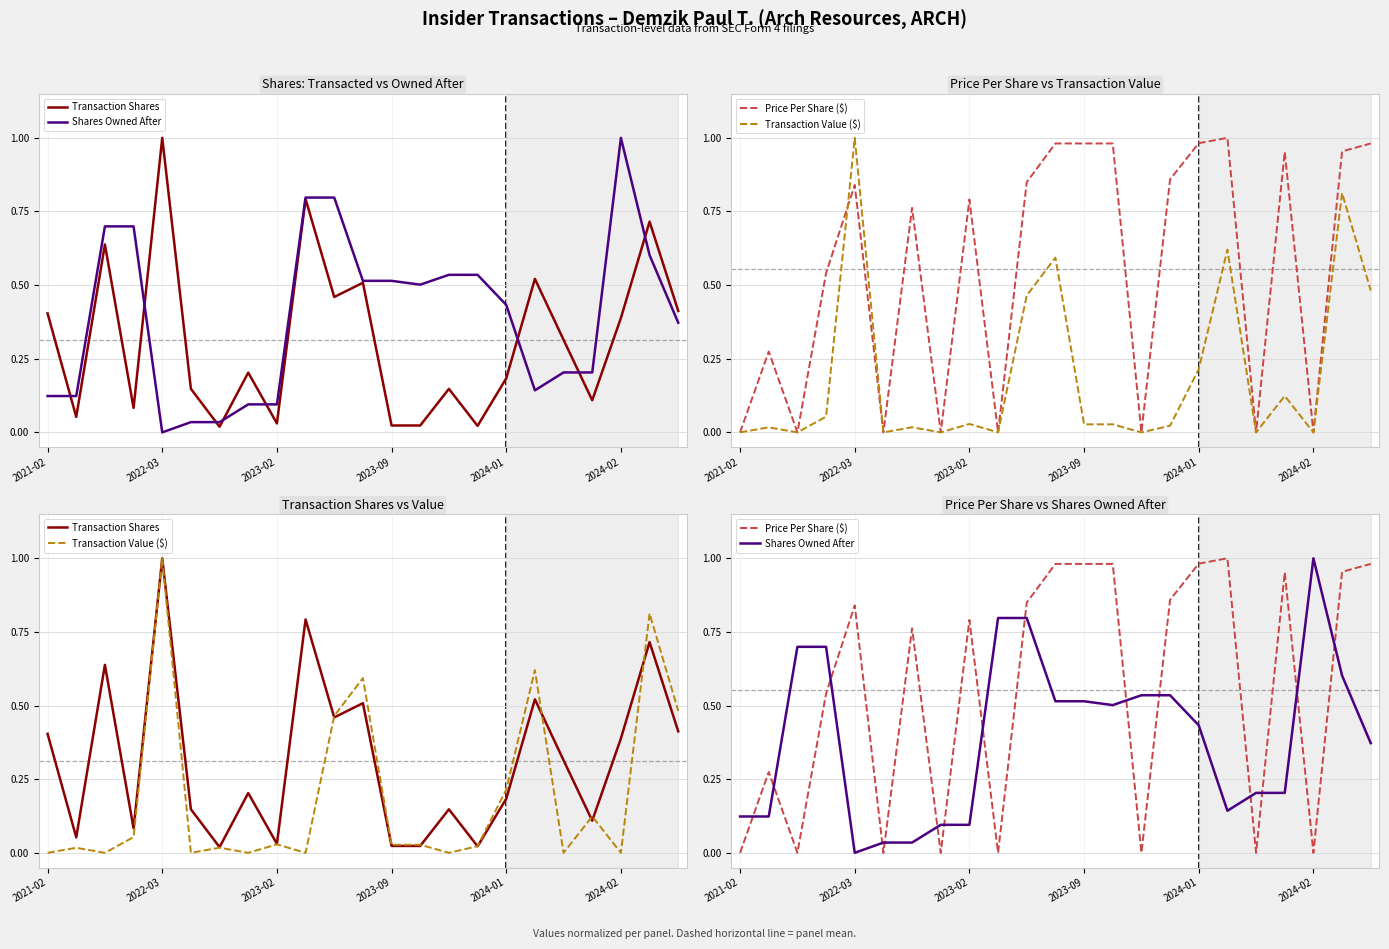

How many interior local peaks does the Transaction Shares series have?

8